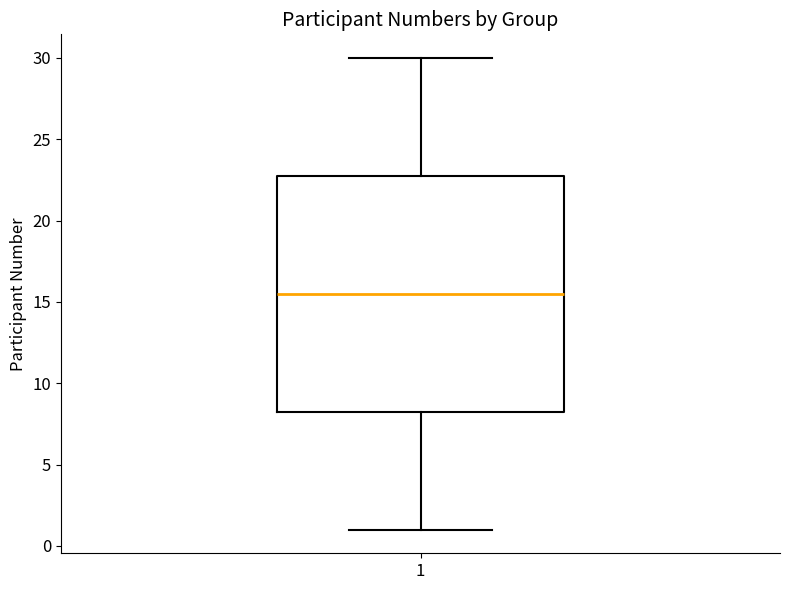

Where is the upper edge of the box at x = 1 on the y-axis? The values are not printed on the chart, so give them approximately, as read against the axis.

23.0